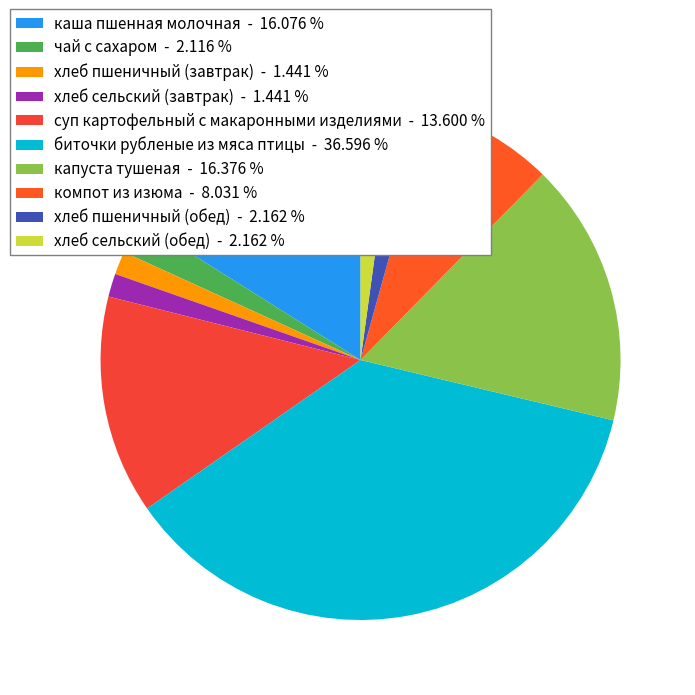

What percentage is the хлеб сельский (обед) slice, to the nearest percent?

2%